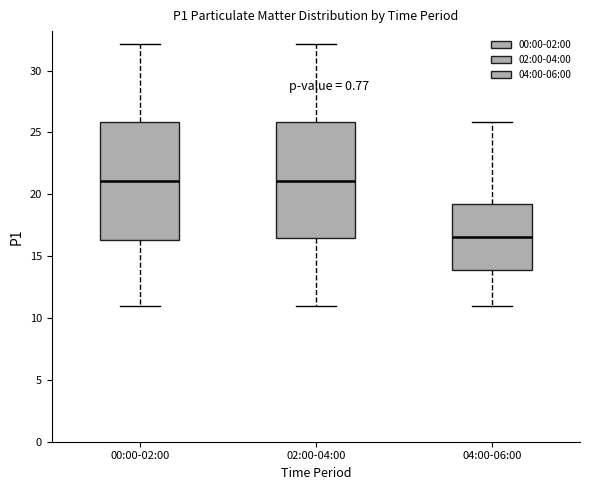

Reading left to right, read every box against the y-axis: the position of its median line, the range the box covers, and the ends of its whiskers. The values are not printed on the chart, so give them approximately, as read against the axis.

00:00-02:00: median 21.0, box 16.5 to 26.0, whiskers 11.0 to 32.0
02:00-04:00: median 21.0, box 16.5 to 26.0, whiskers 11.0 to 32.0
04:00-06:00: median 16.5, box 14.0 to 19.5, whiskers 11.0 to 26.0